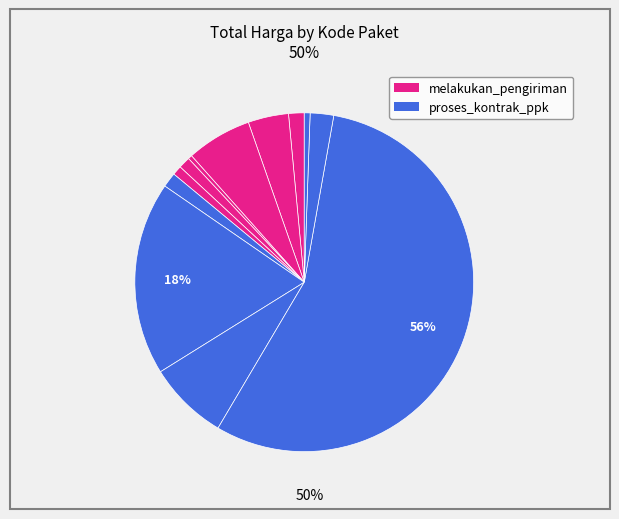

Rank the categories by value from lowest to highest.

114582, 168054, 114595, 114589, 114603, 114323, 167770, 114370, 114573, 123080, 123027, 124929